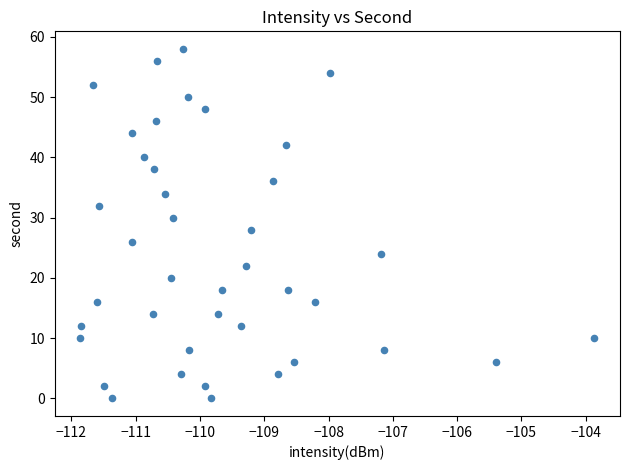

What is the range of Y values (max minus min)?

58